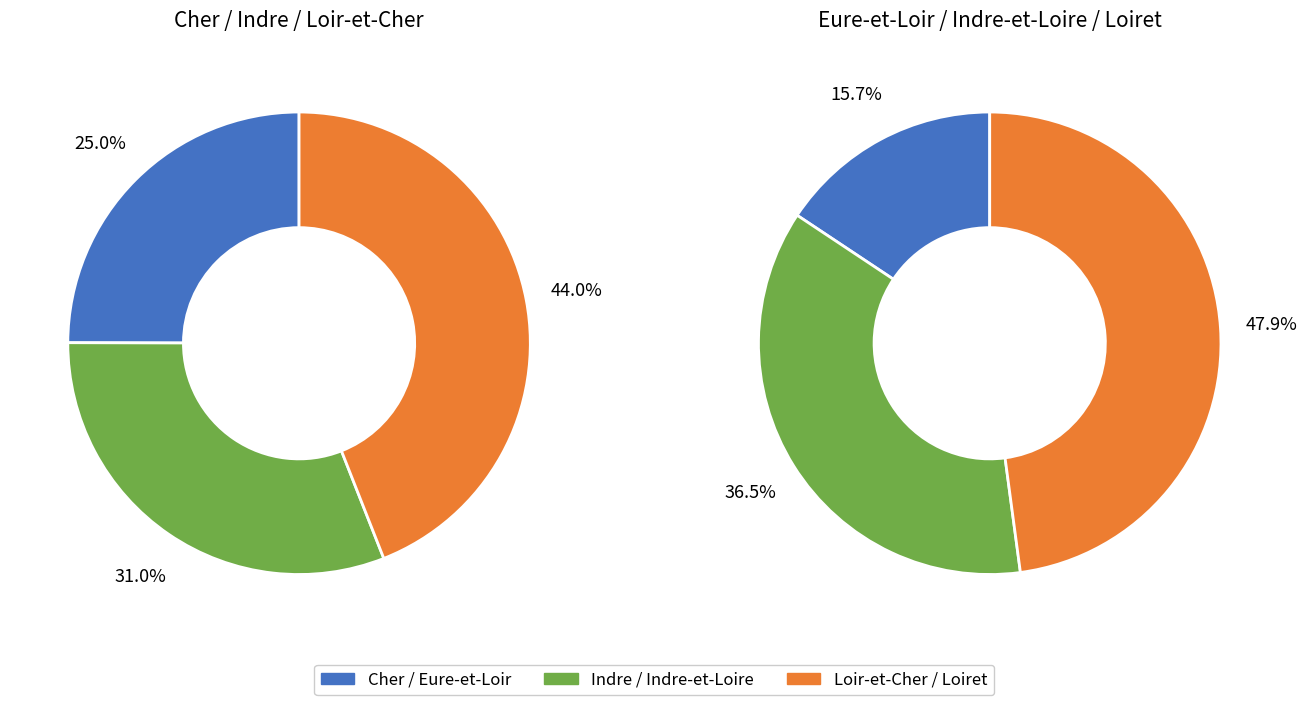

Which series has the widest spread of values?

Loiret